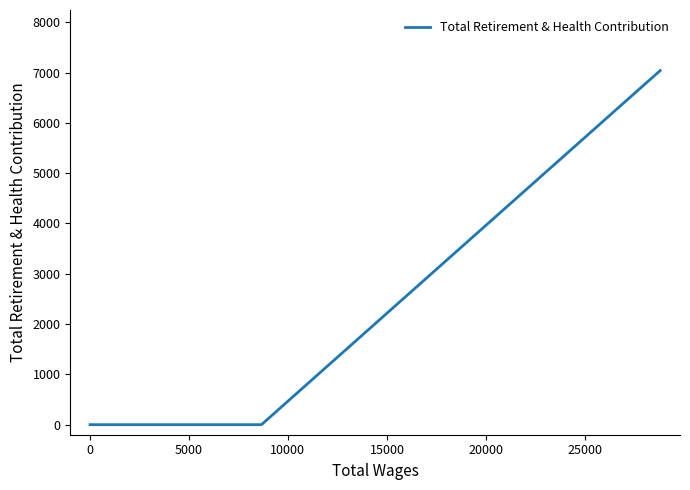

What is the difference between the maximum and minimum values?

7039